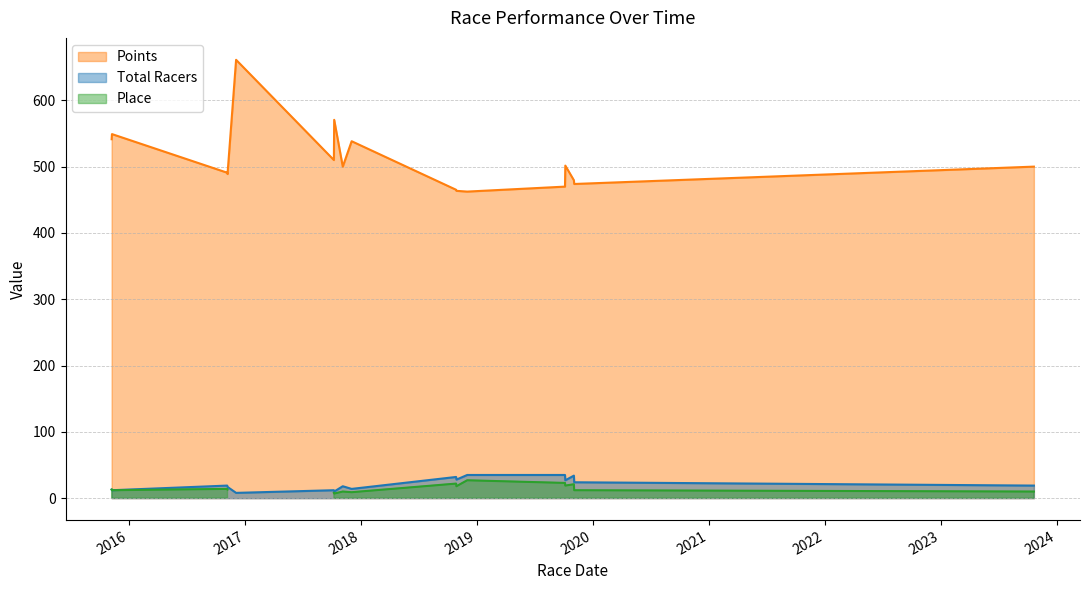

True or false: Total Racers has more than 1 interior local peaks.

True